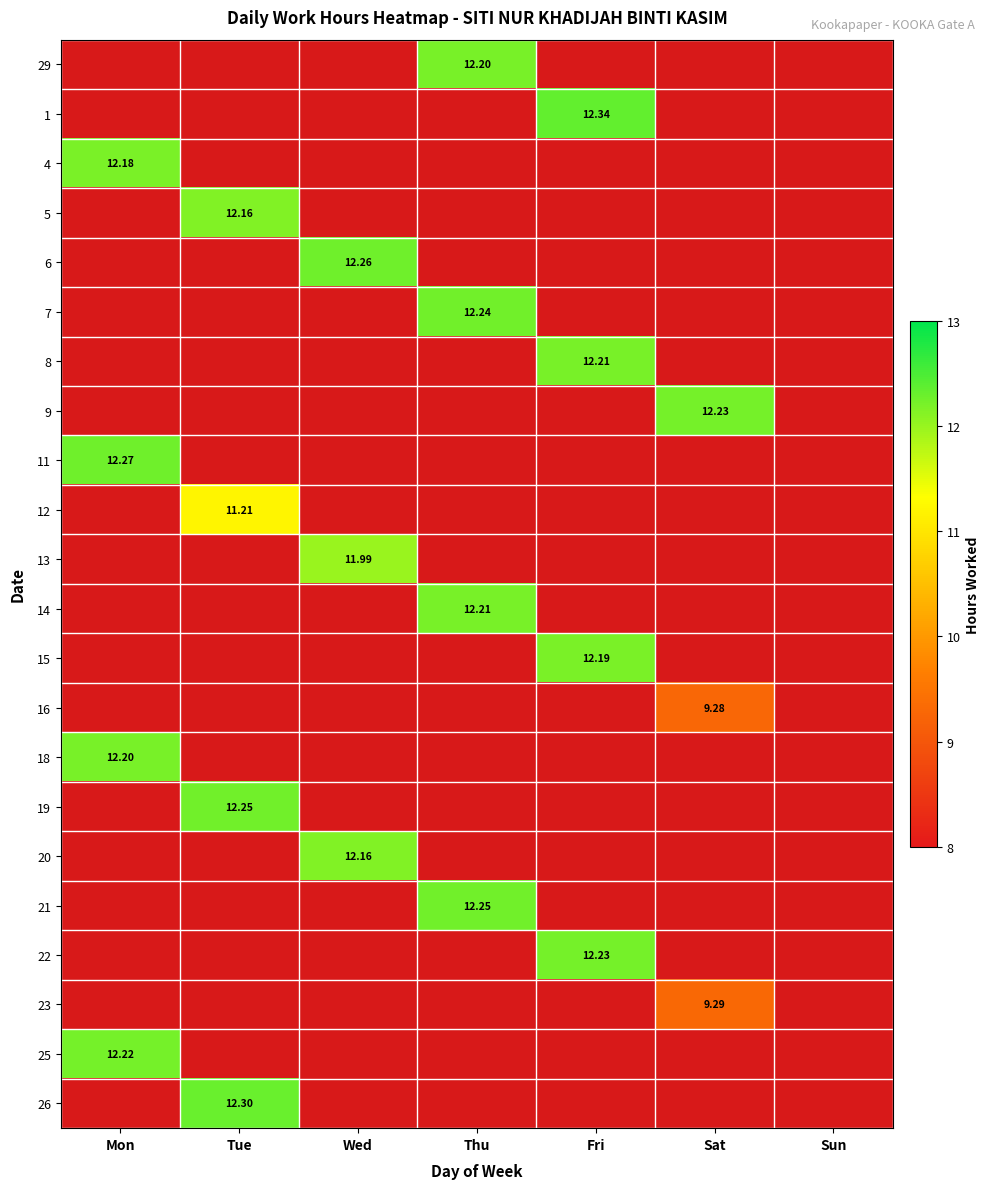

Between Wed and Tue, which is larger?

Tue